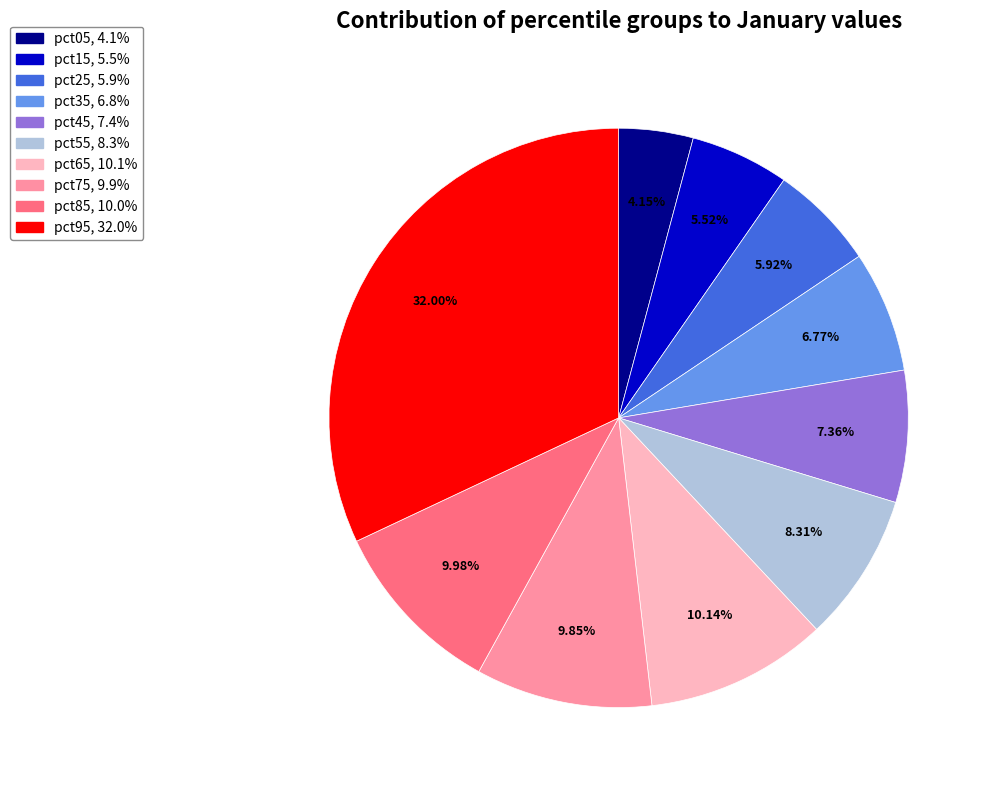

Which has a higher value, pct25 or pct65?

pct65